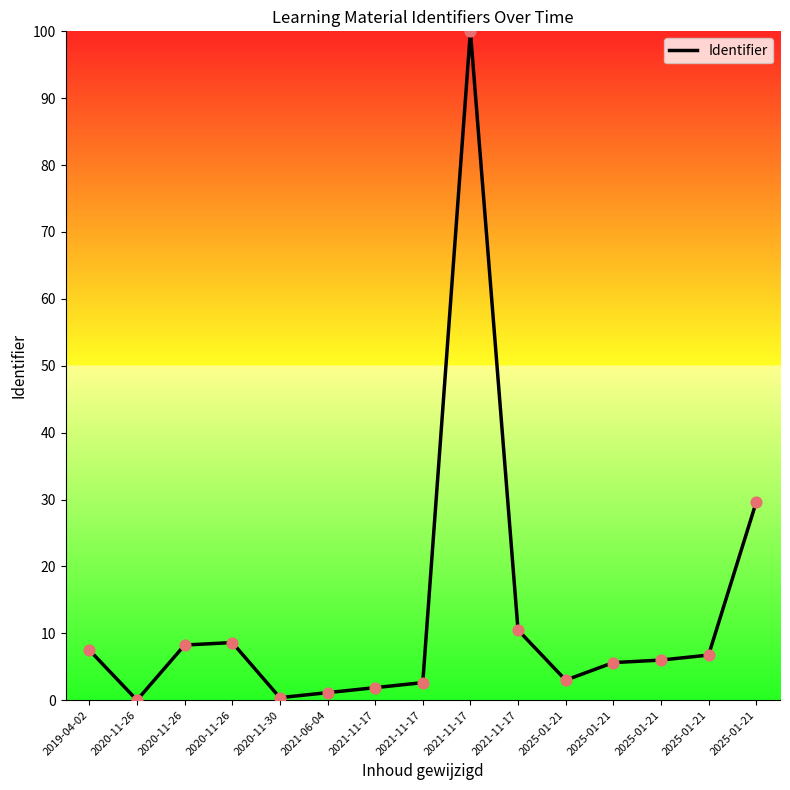

How many lines are shown in the chart?

1